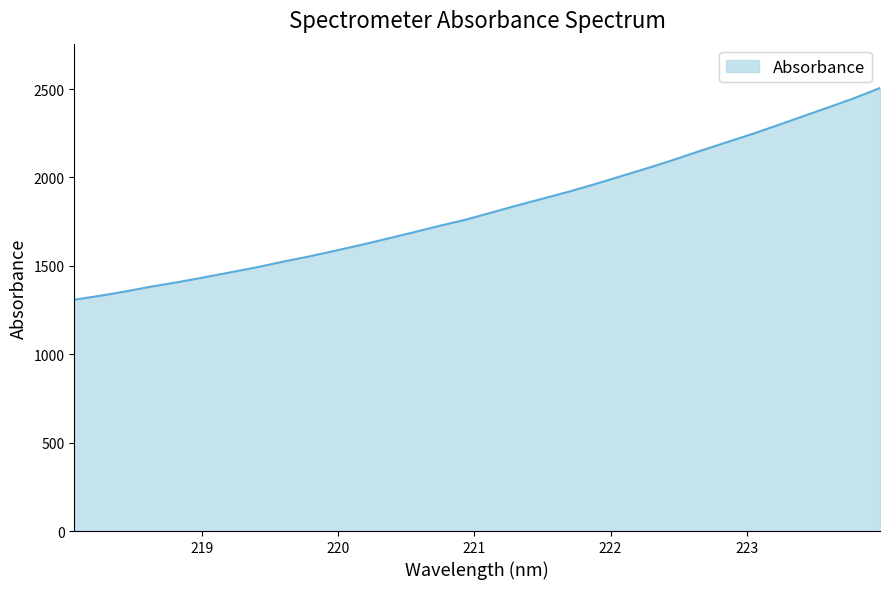

What is the minimum value shown in the chart?

1308.6